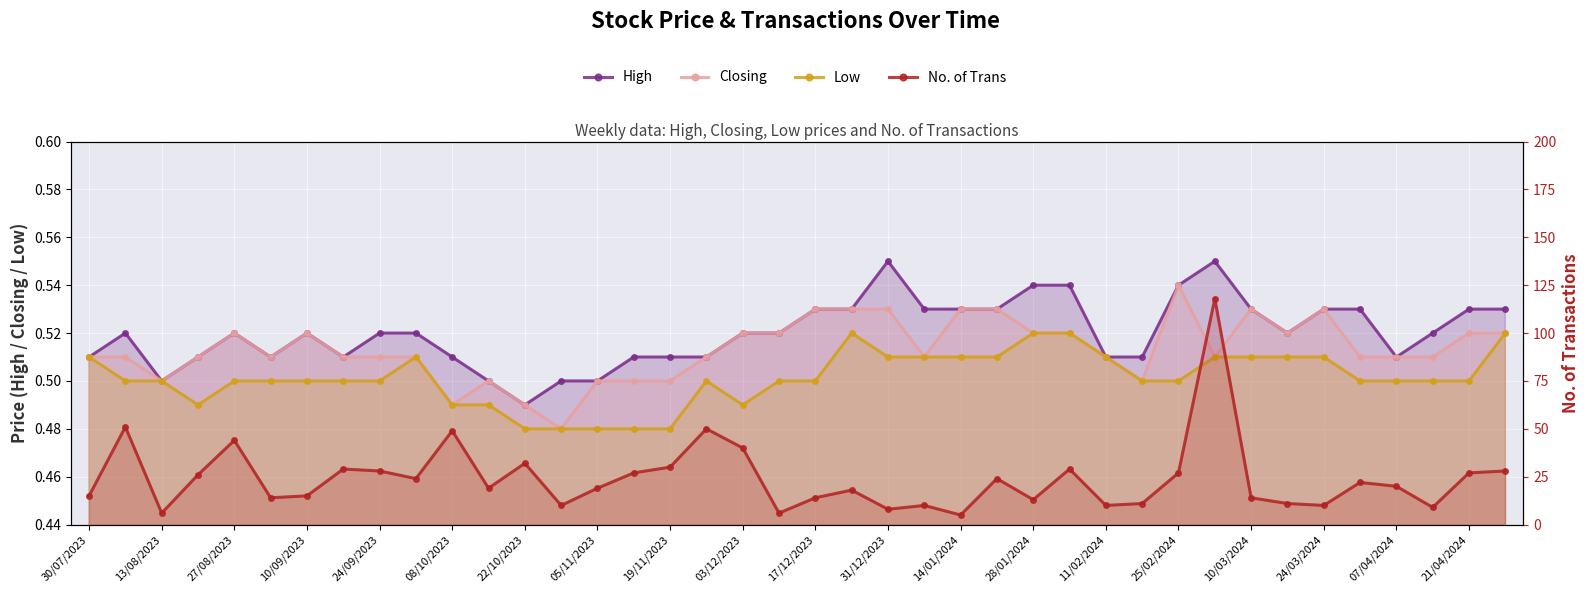

Which has a higher value, 27/08/2023 or 13/08/2023?

27/08/2023